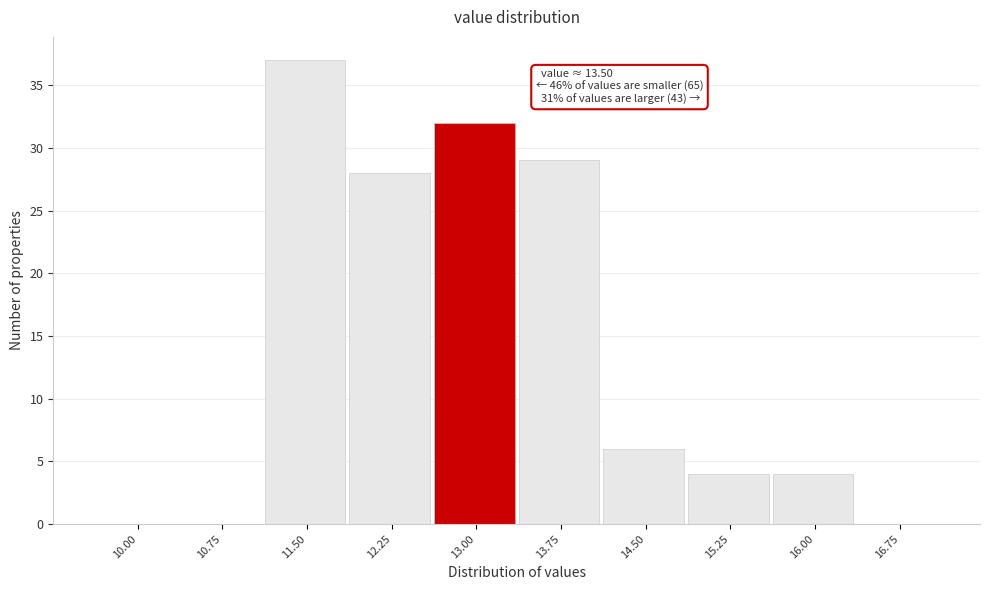

Reading left to right, transcribe all the data shown in this chart.

10.00=0	10.75=0	11.50=37	12.25=28	13.00=32	13.75=29	14.50=6	15.25=4	16.00=4	16.75=0